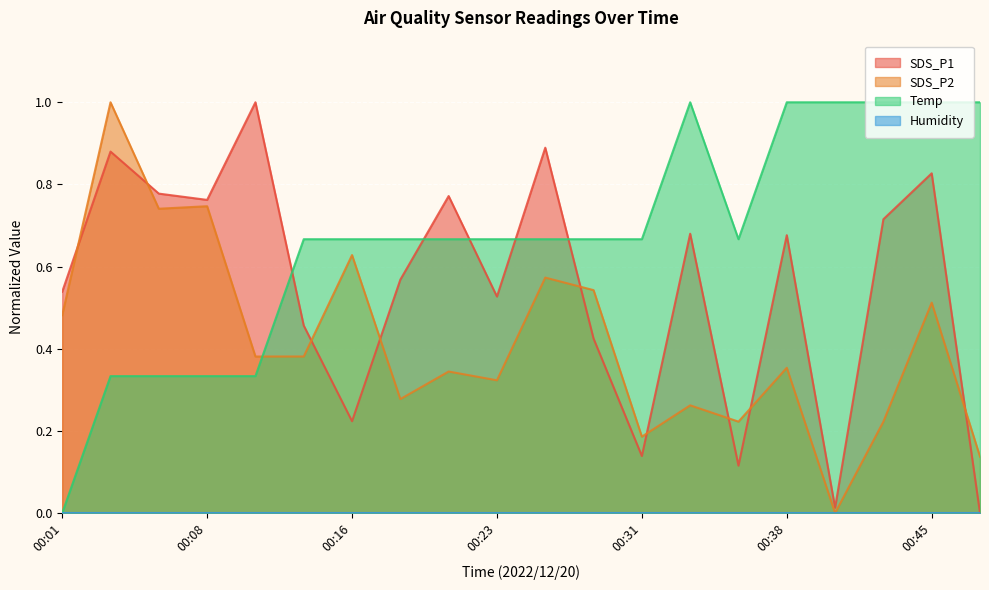

What is the total value across all series at 00:11?

1.7